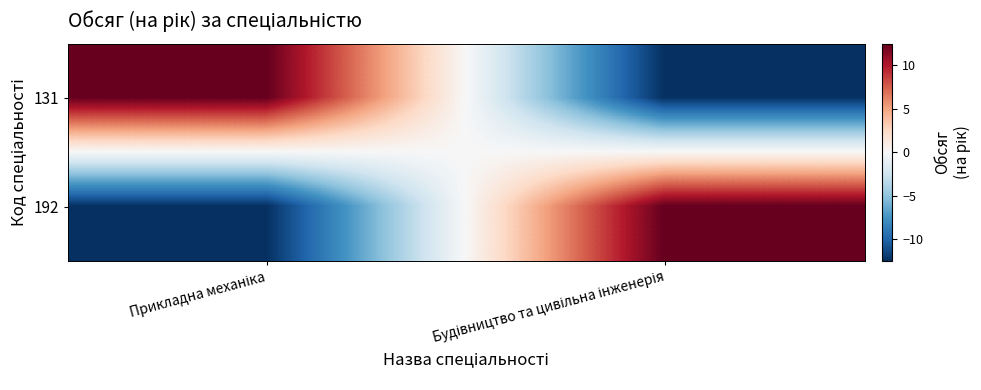

Reading left to right, list all the values displayed in this chart.

131: Прикладна механіка=12.5	Будівництво та цивільна інженерія=-12.5
192: Прикладна механіка=-12.5	Будівництво та цивільна інженерія=12.5